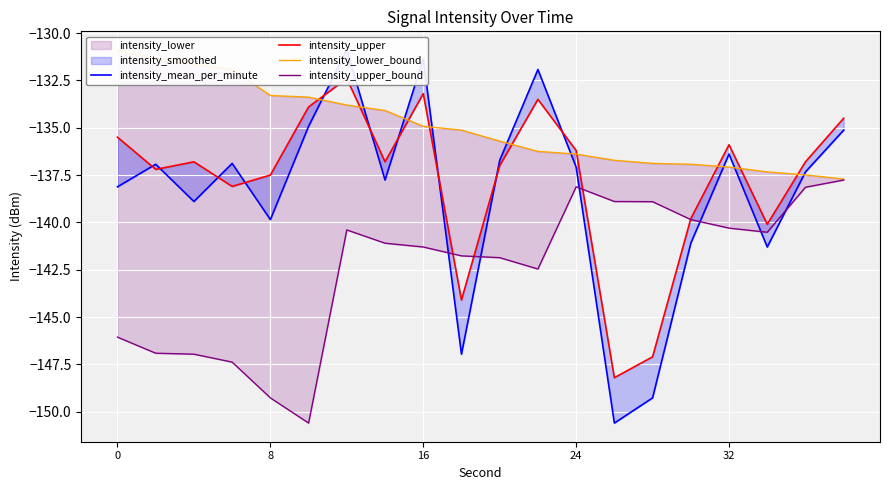

At which category is the sum across all series the highest?

6